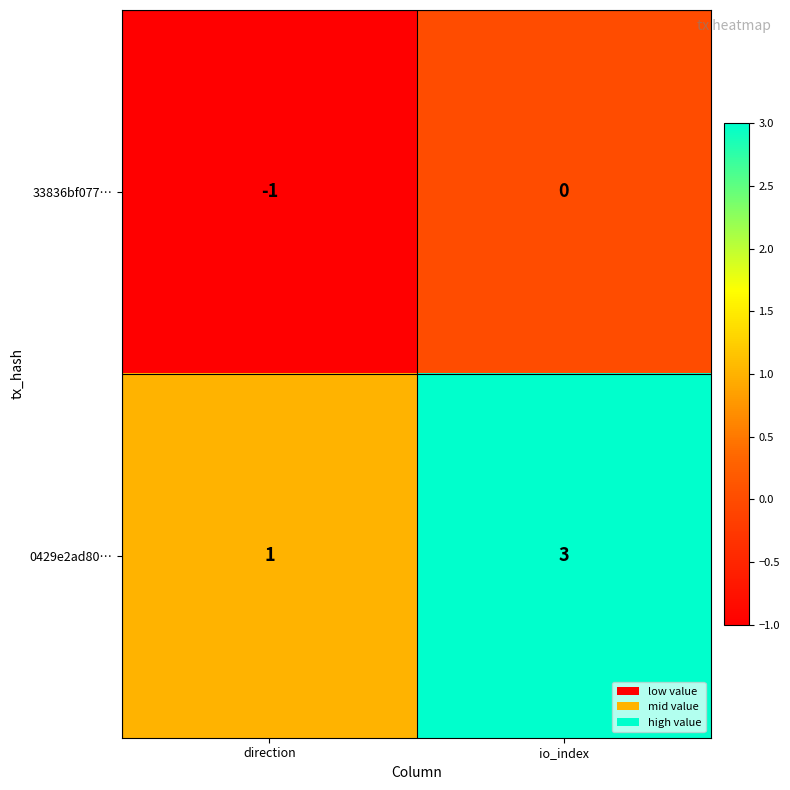

What is the sum of the 0429e2ad80… values at direction and io_index?

4